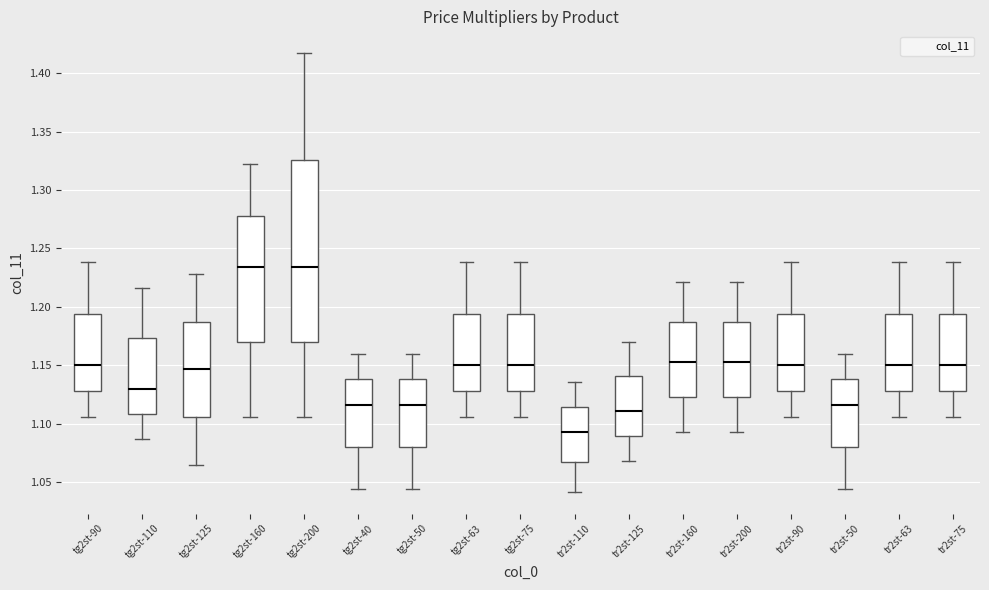

Where does the upper whisker of the box for tg2st-125 end on the y-axis? The values are not printed on the chart, so give them approximately, as read against the axis.

1.230